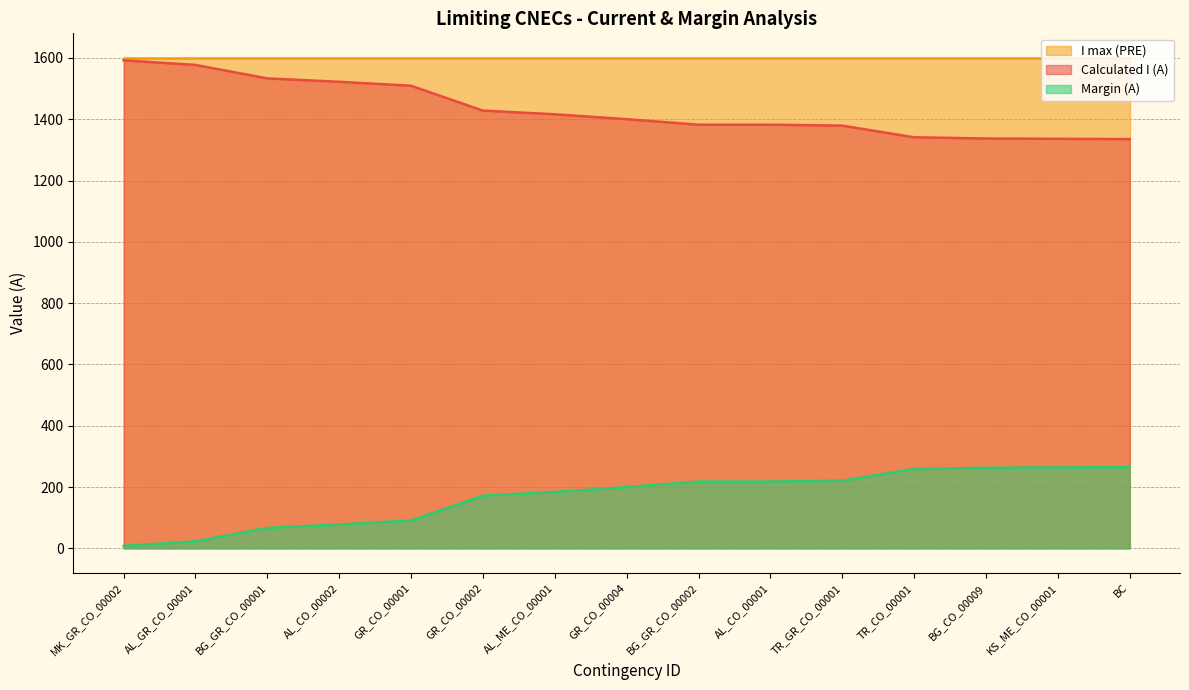

True or false: Calculated I (A) and Margin (A) cross at least once.

False